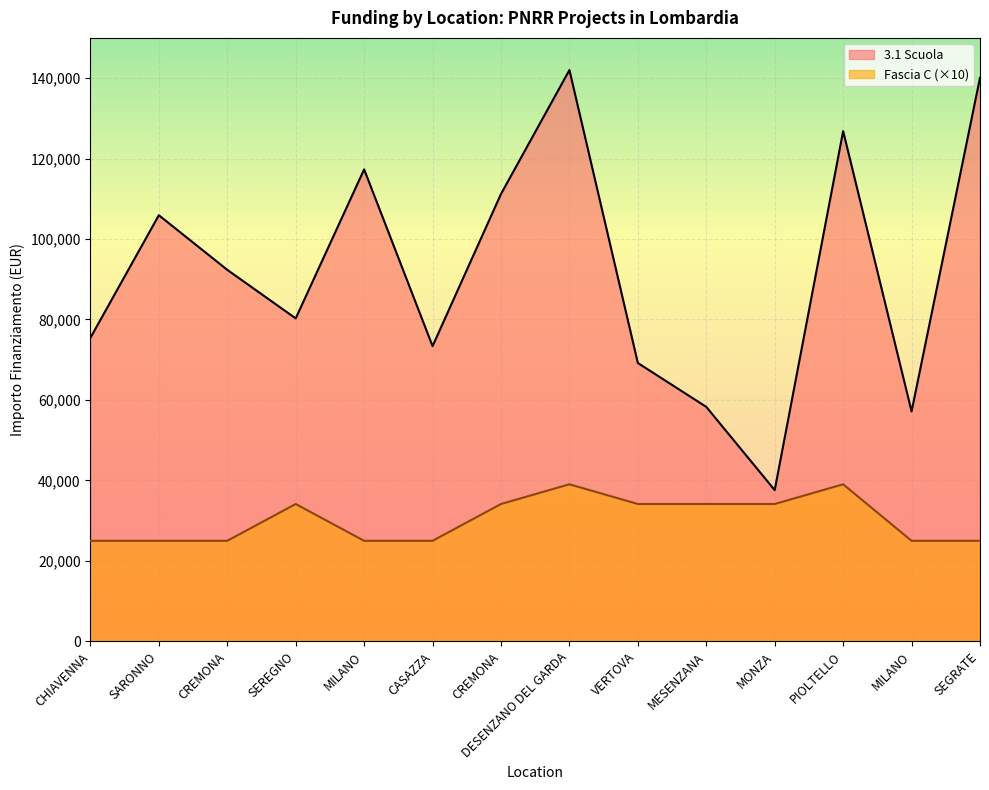

How many lines are shown in the chart?

2